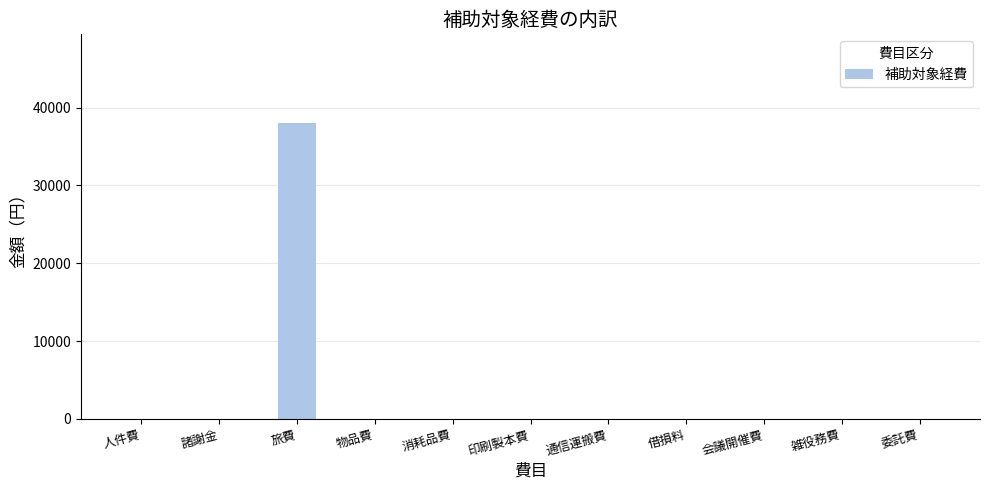

Which category has the highest value across all series?

旅費